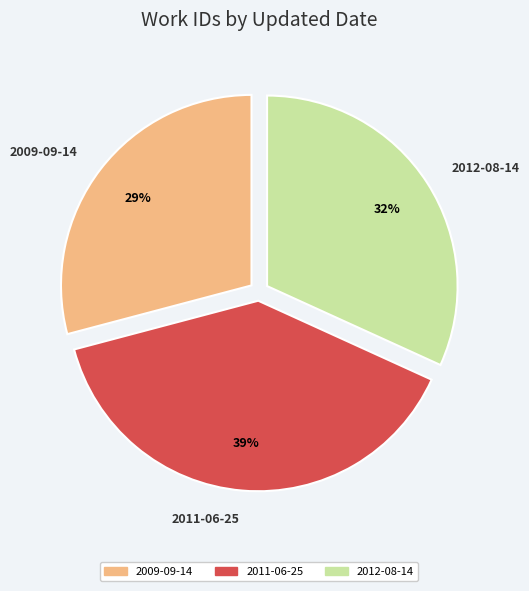

Combined, do 2012-08-14 and 2011-06-25 account for over 50%?

Yes